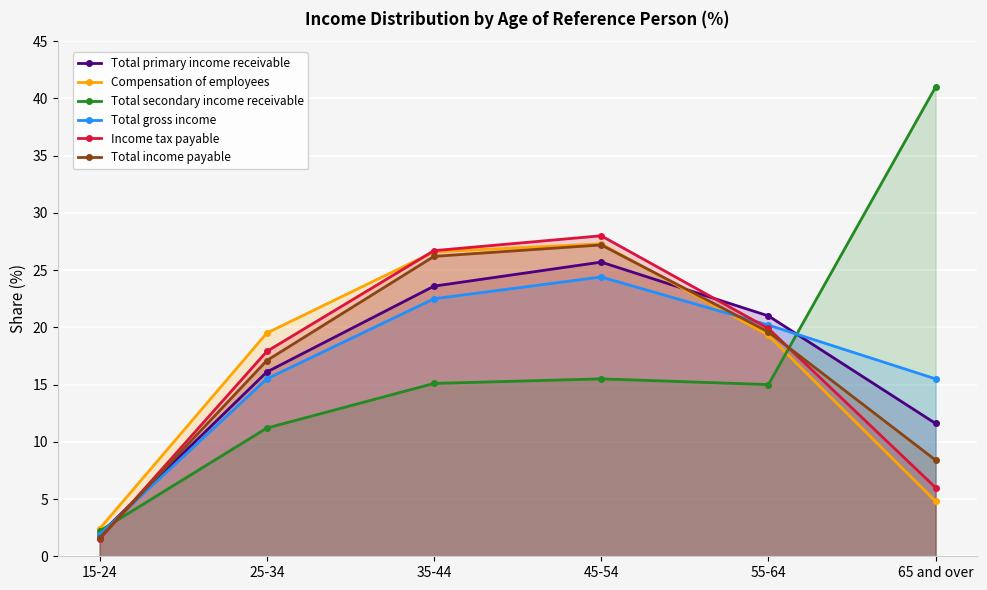

In Total primary income receivable, how many points are higher than both neighbors (excluding endpoints)?

1